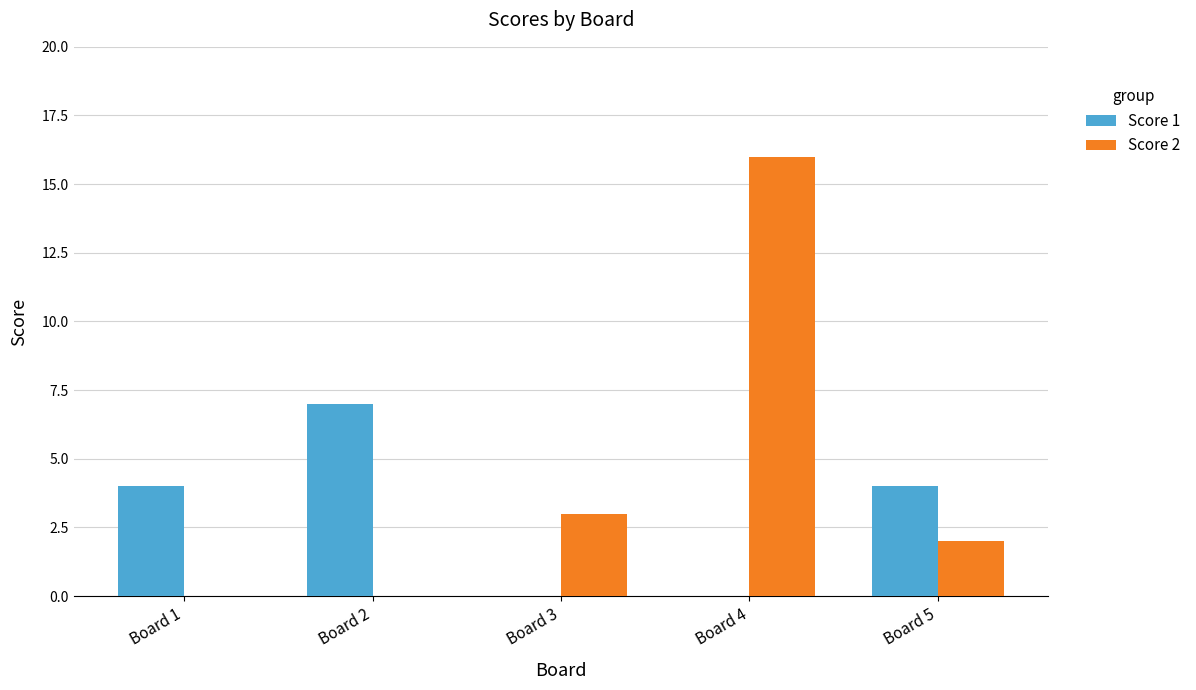

What is the approximate value of Score 1 at Board 2?

7